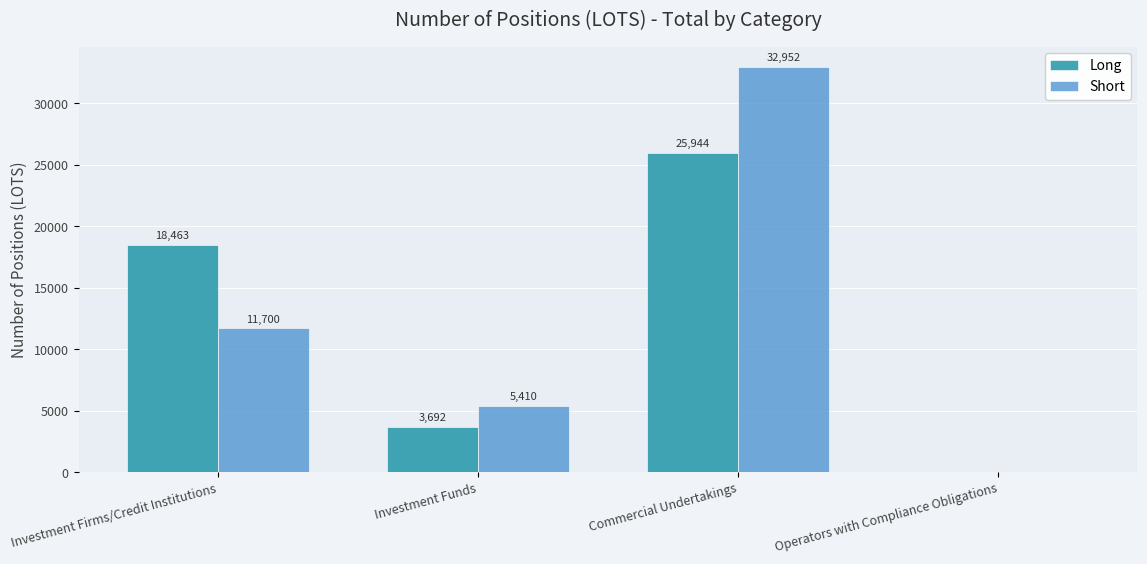

Is it true that Long equals 25943.7 at Commercial Undertakings?

True